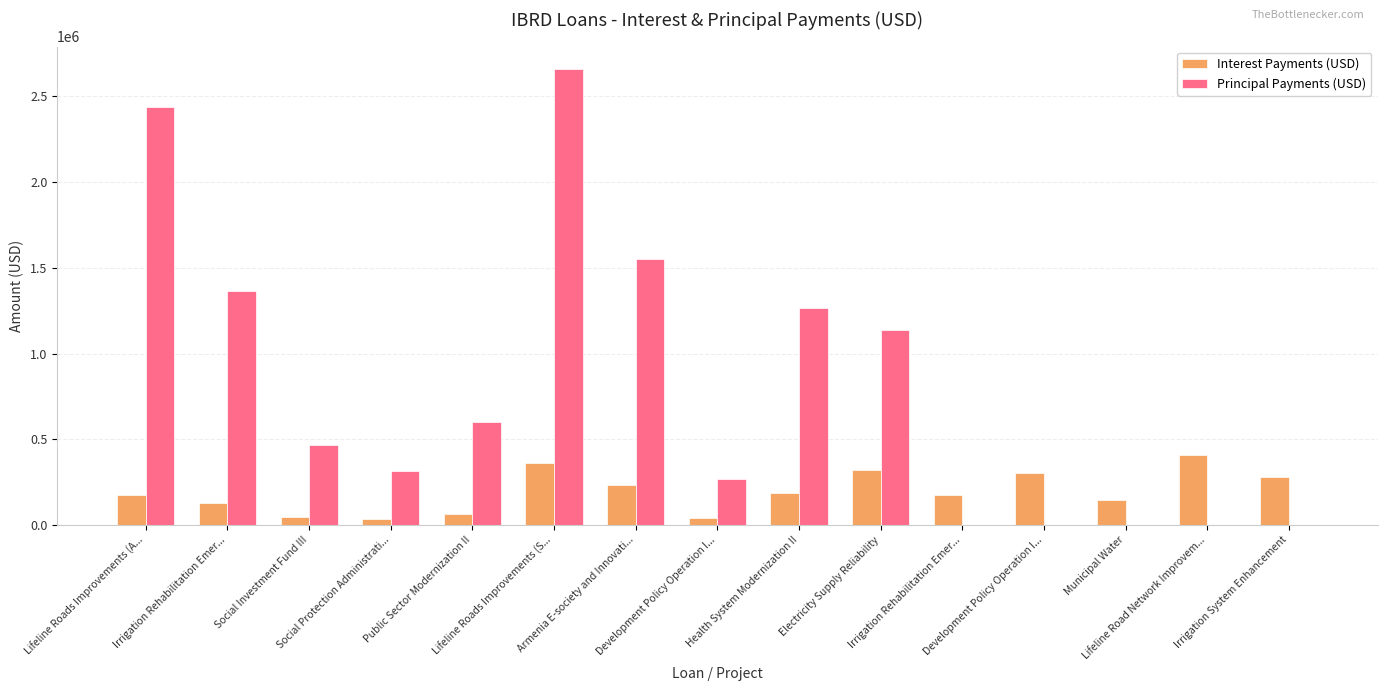

How many groups of bars are there?

15